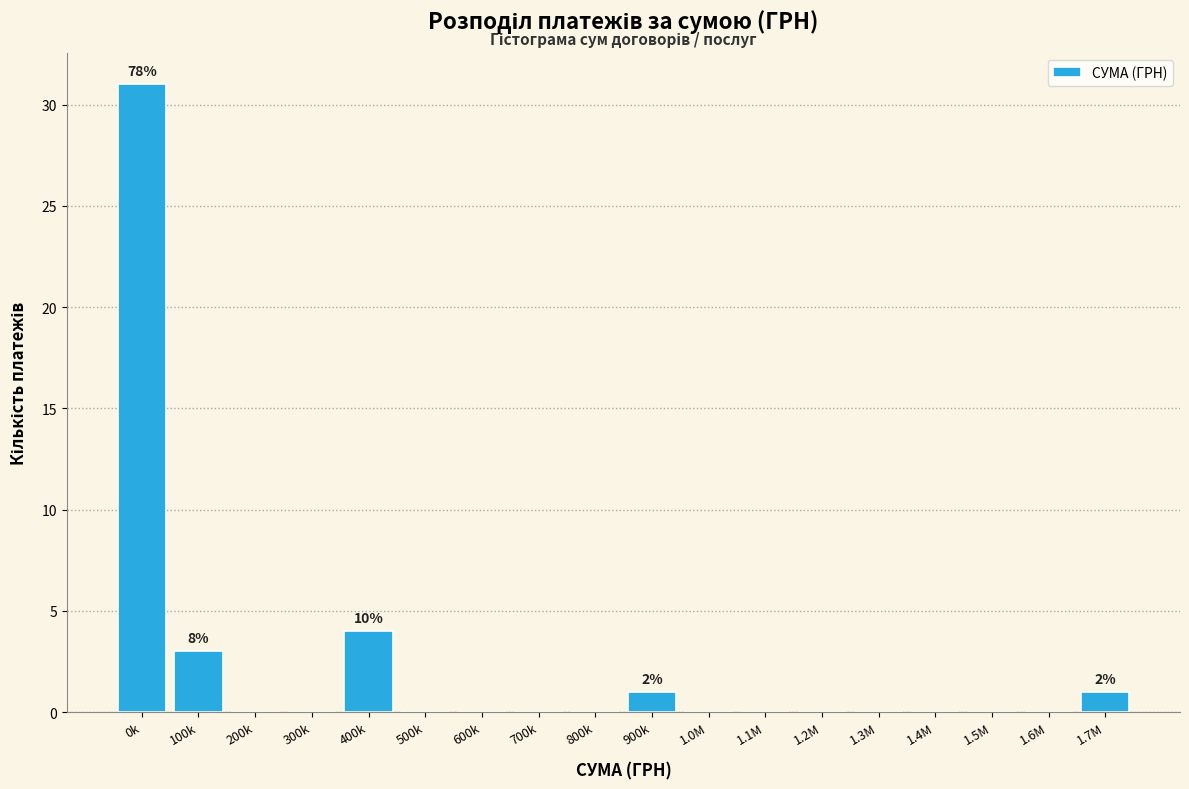

Reading left to right, what are all the values shown in this chart?

0k=31	100k=3	200k=0	300k=0	400k=4	500k=0	600k=0	700k=0	800k=0	900k=1	1.0M=0	1.1M=0	1.2M=0	1.3M=0	1.4M=0	1.5M=0	1.6M=0	1.7M=1